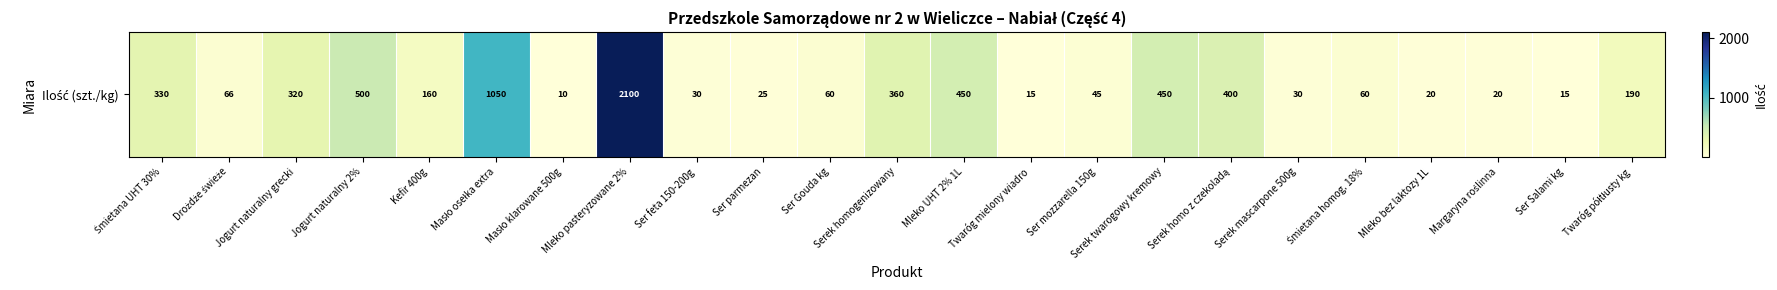

What is the smallest value displayed?

10